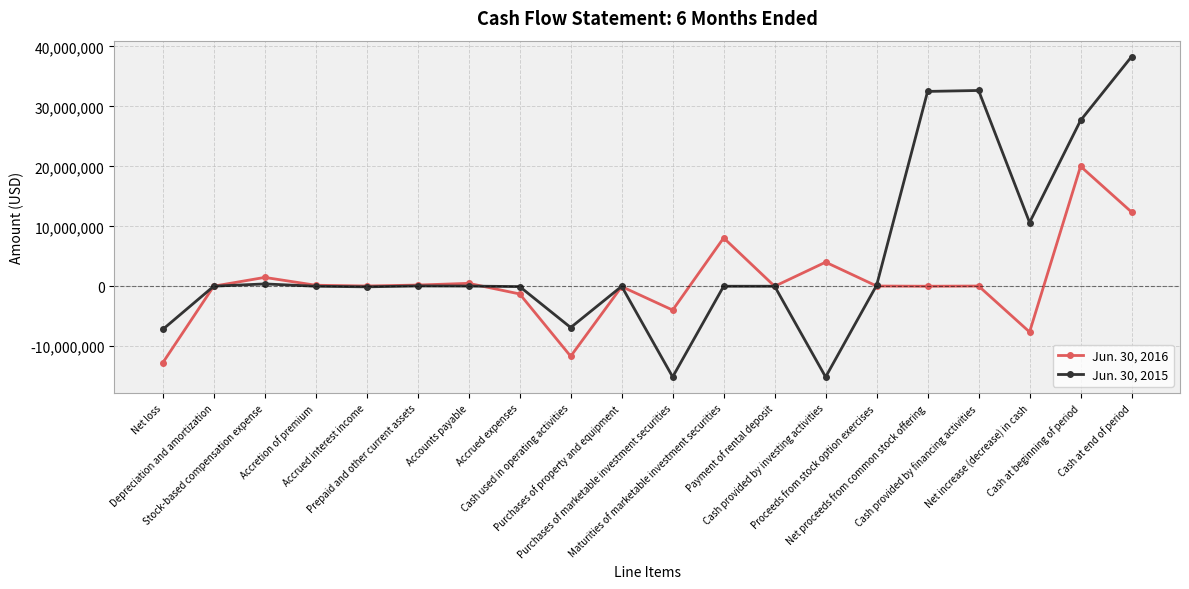

True or false: Jun. 30, 2015 has more than 0 points higher than both neighbors.

True